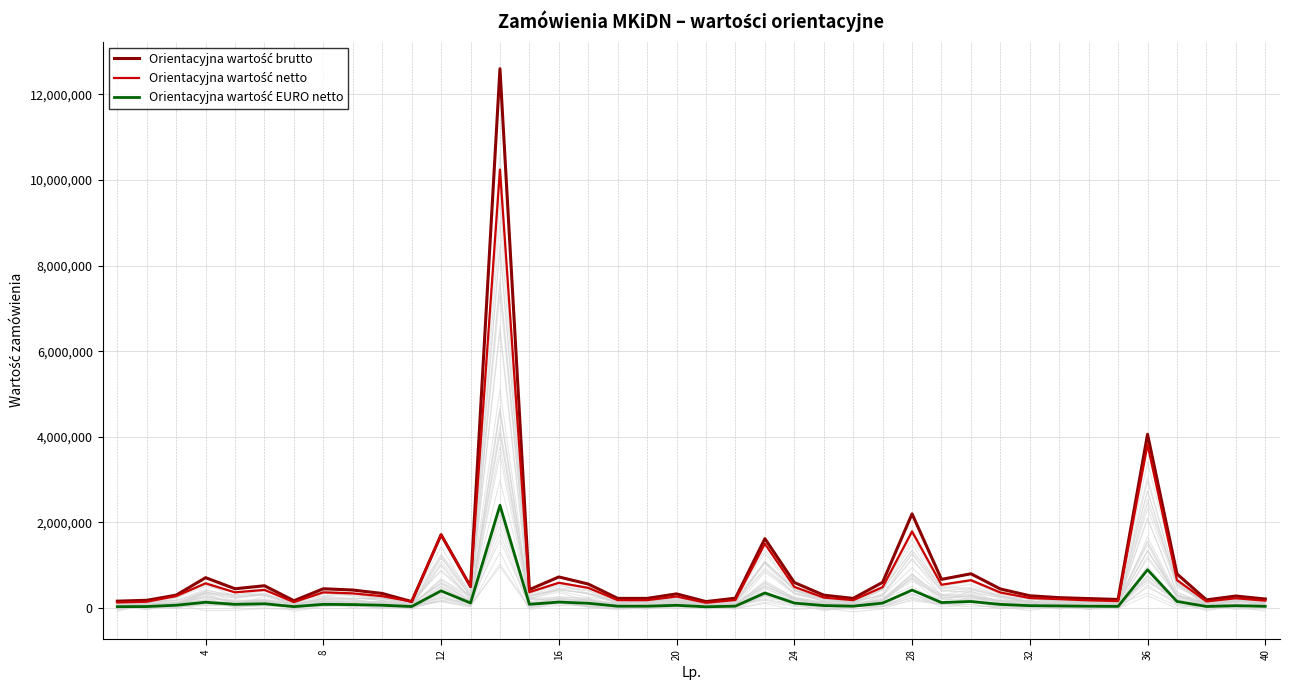

True or false: Orientacyjna wartość brutto and Orientacyjna wartość EURO netto cross at least once.

False